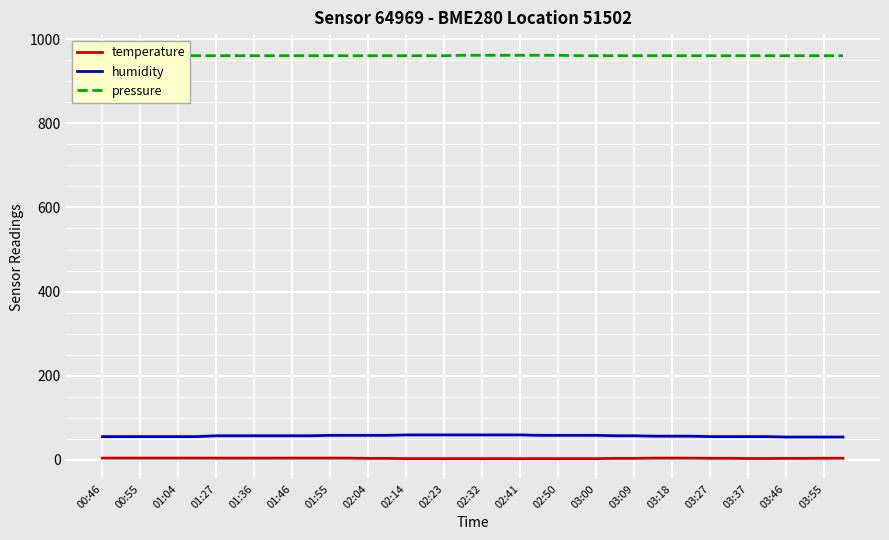

Is it true that temperature equals 3.8 at 31?

True